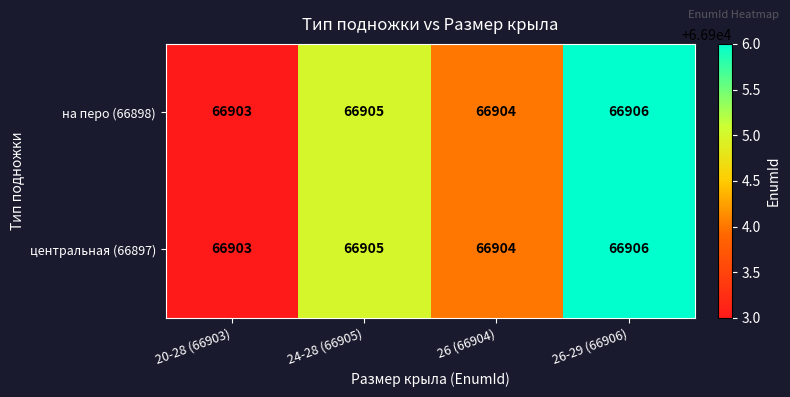

What is the approximate value of центральная (66897) at 20-28 (66903)?

66903